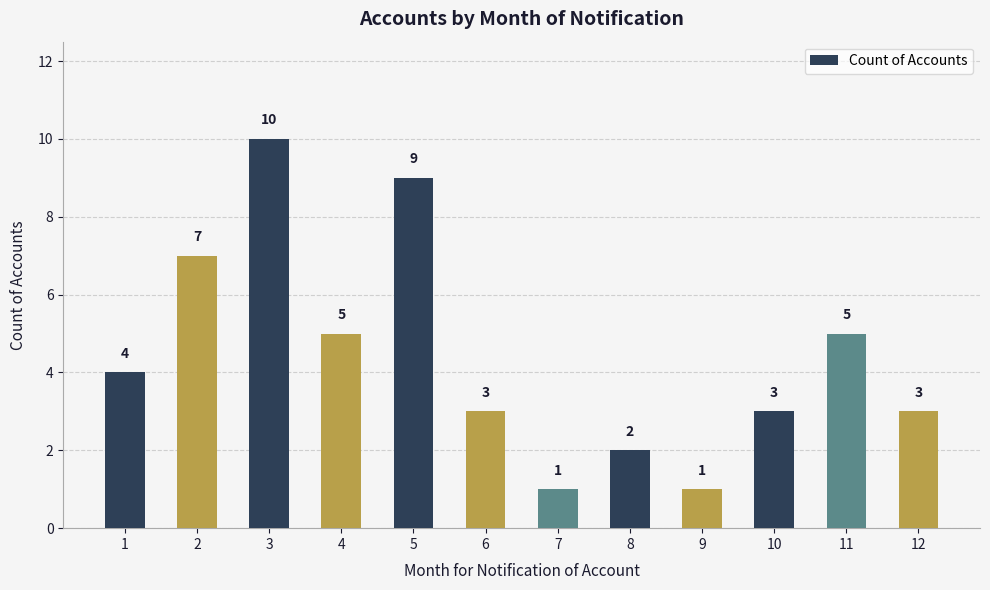

What is the approximate value at 10?

3